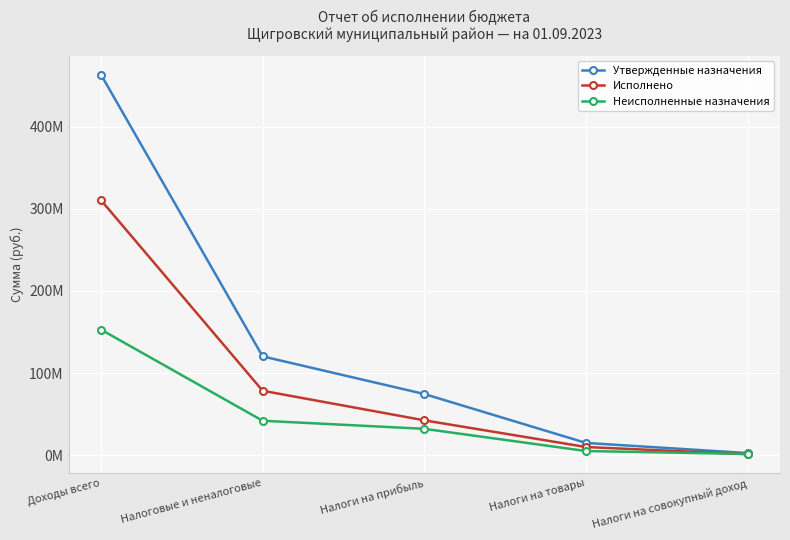

Does the chart have visible grid lines?

Yes